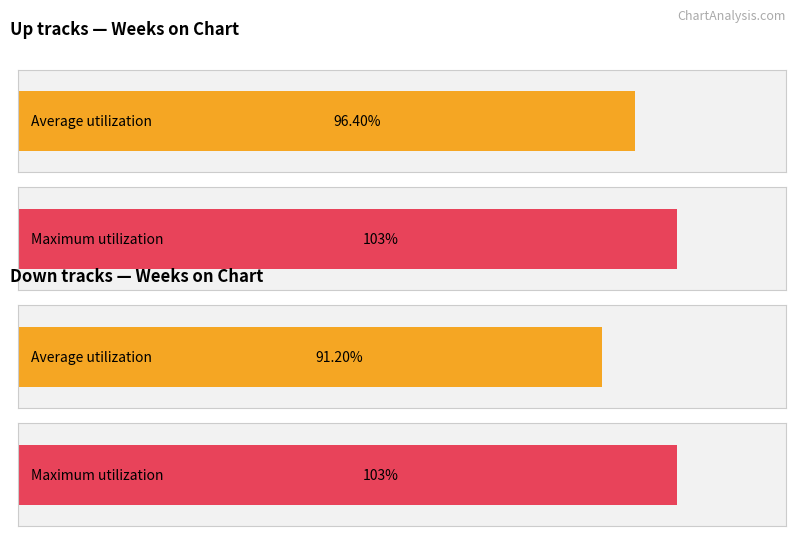

Which series has the largest range (max minus min)?

Average Weeks on Chart